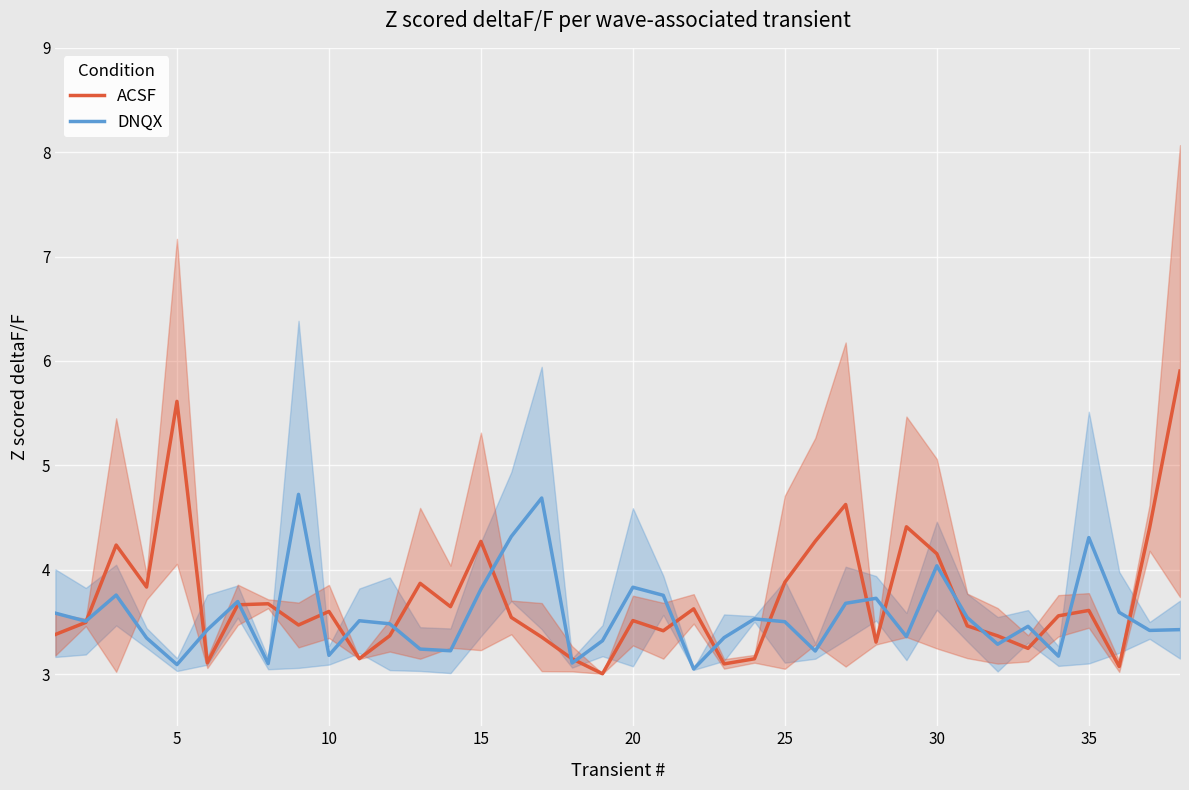

What is the sum of all DNQX values?

135.3